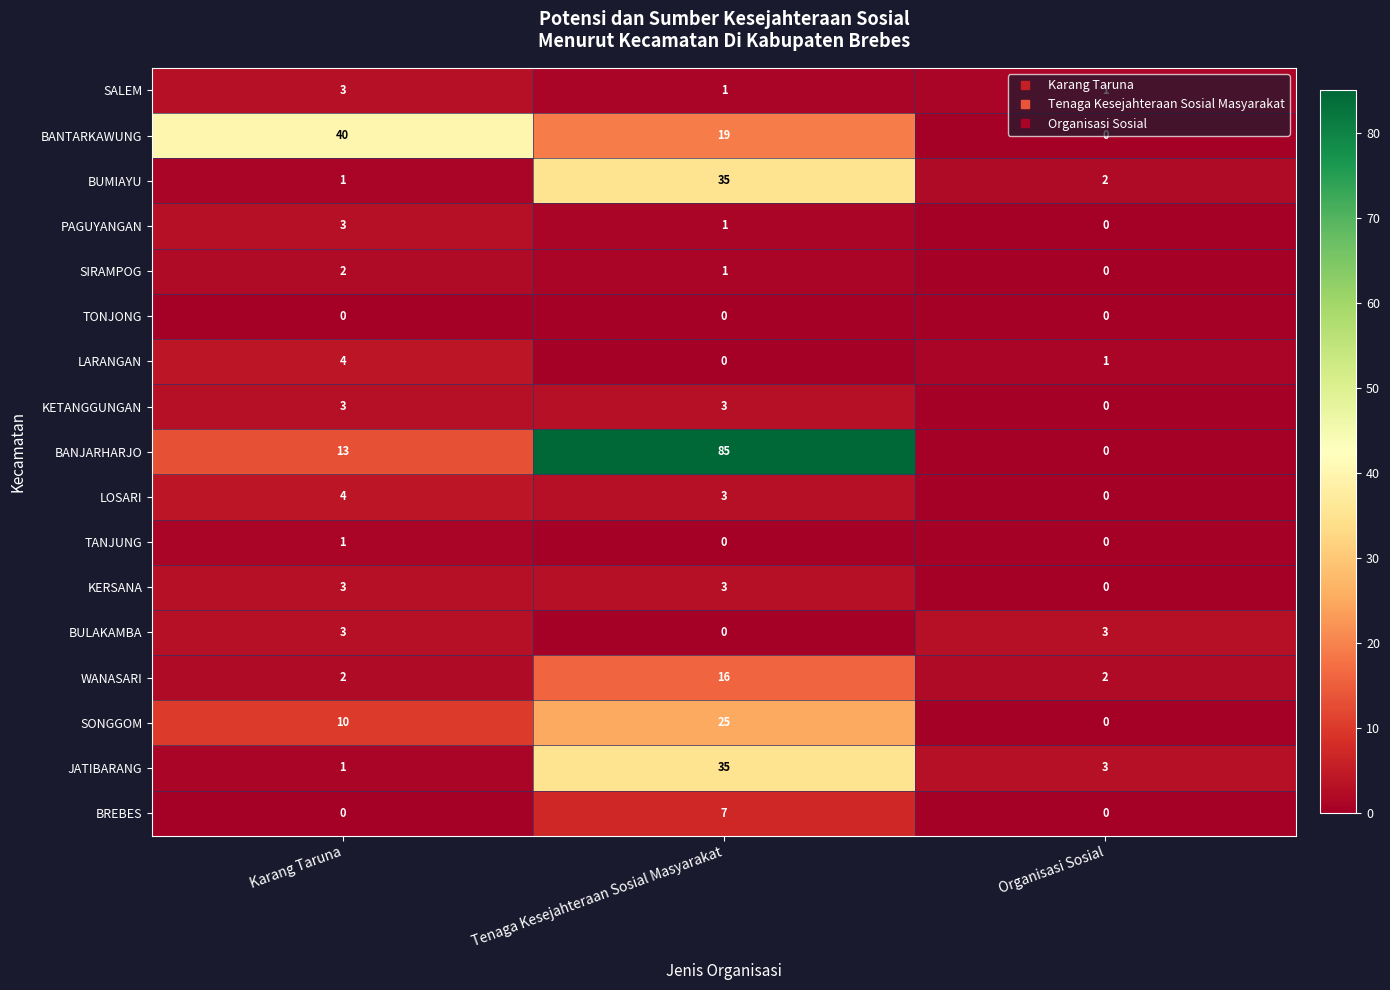

Which series changed the most between Karang Taruna and Organisasi Sosial?

BANTARKAWUNG